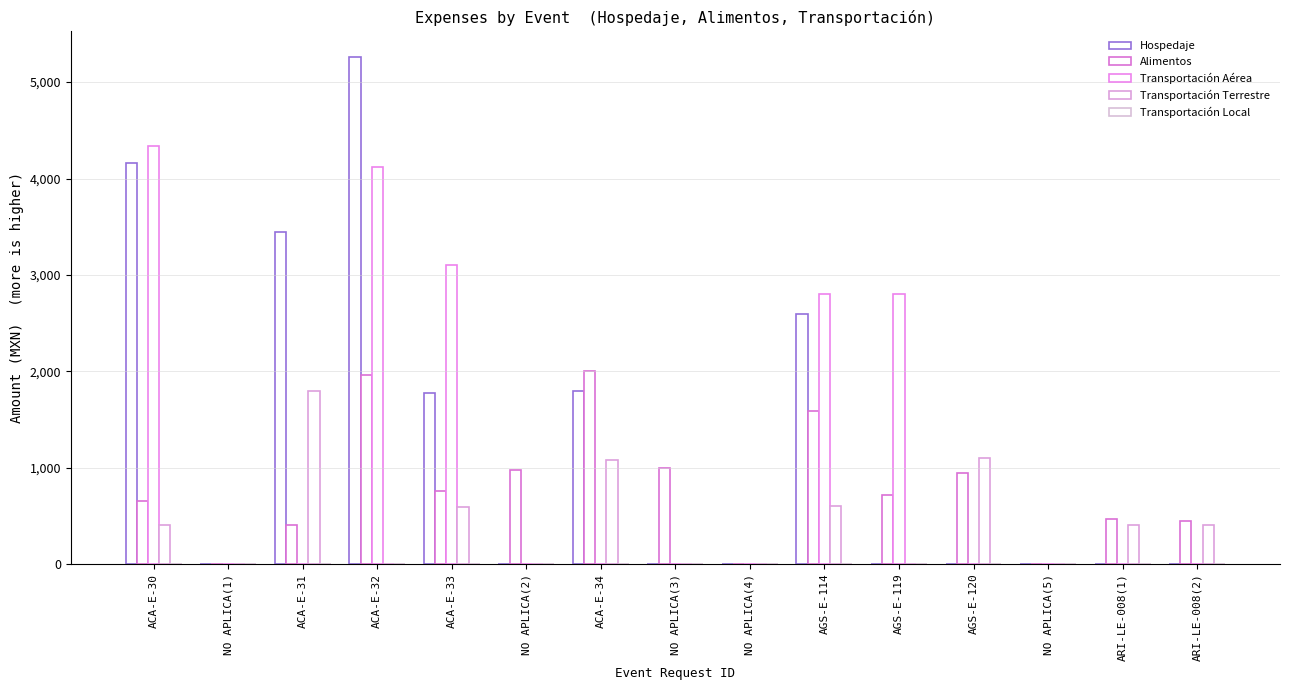

What is the sum of all Transportación Terrestre values?

6375